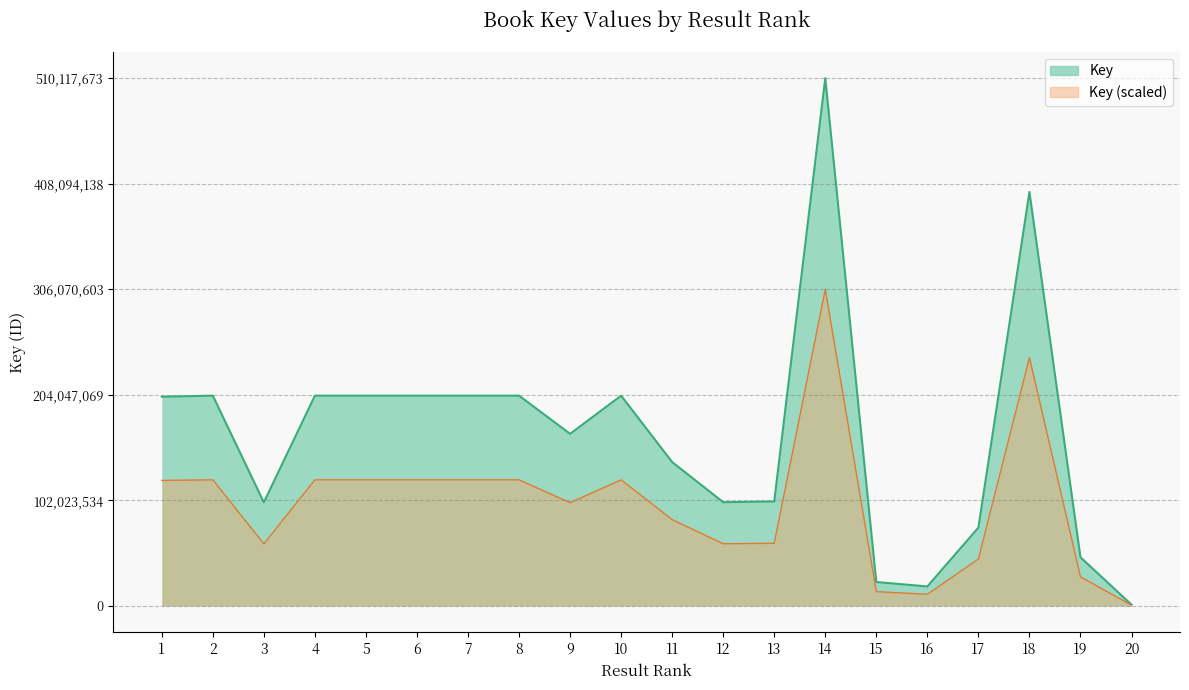

Does the chart have visible grid lines?

Yes